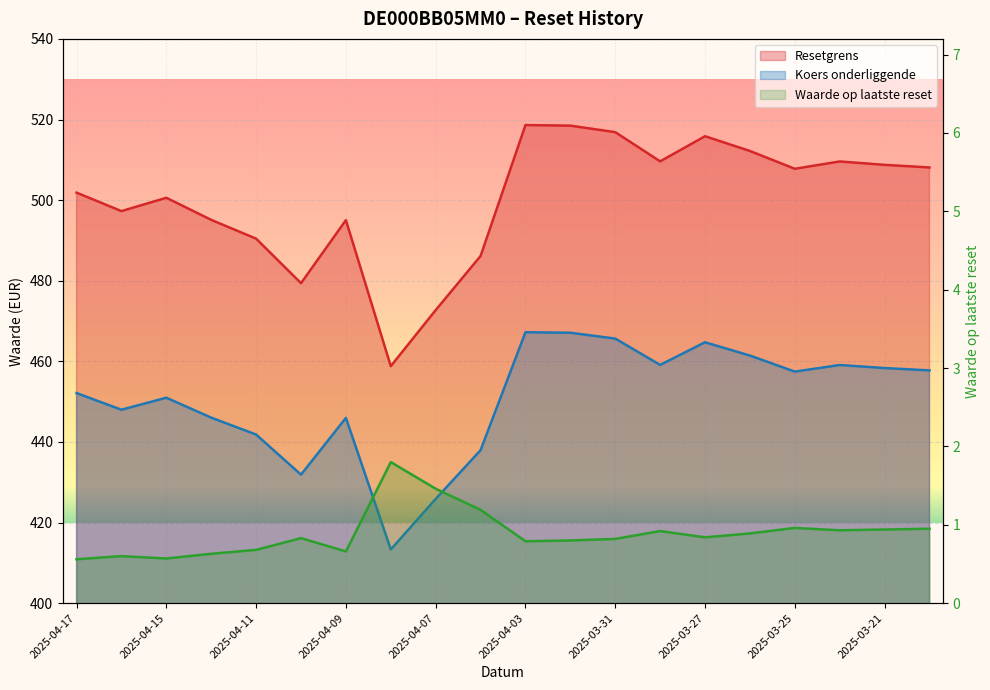

The value of Koers onderliggende at 2025-03-31 is 645.9. True or false?

False